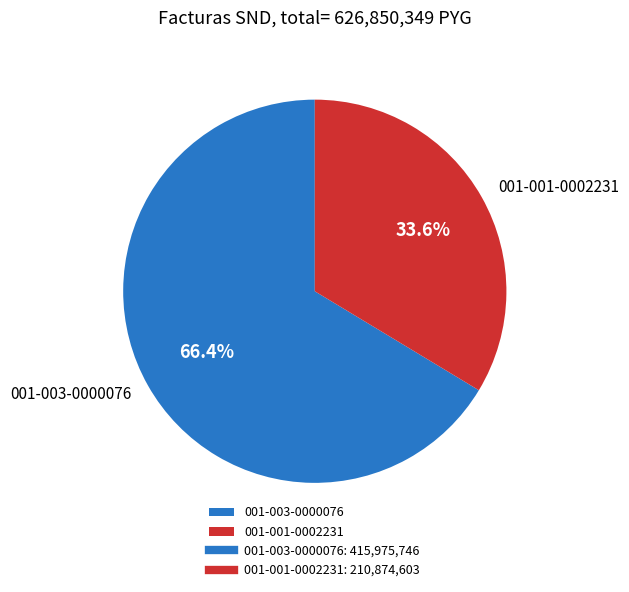

What portion of the pie excludes 001-001-0002231?

66.4%